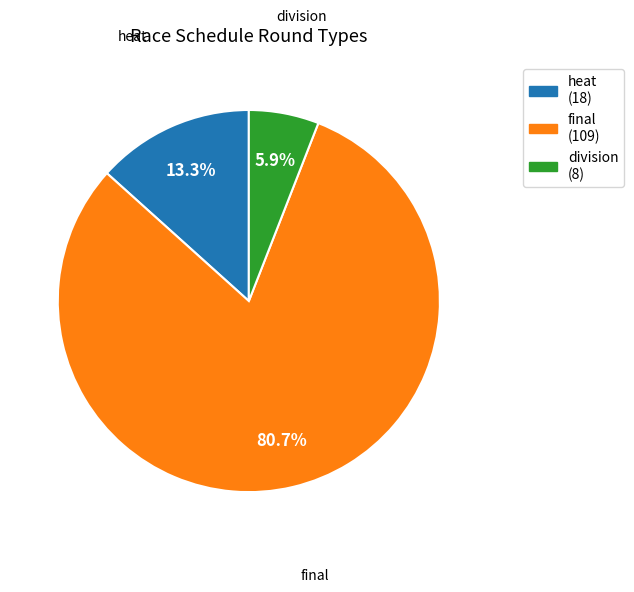

To the nearest percent, what portion does final represent?

81%